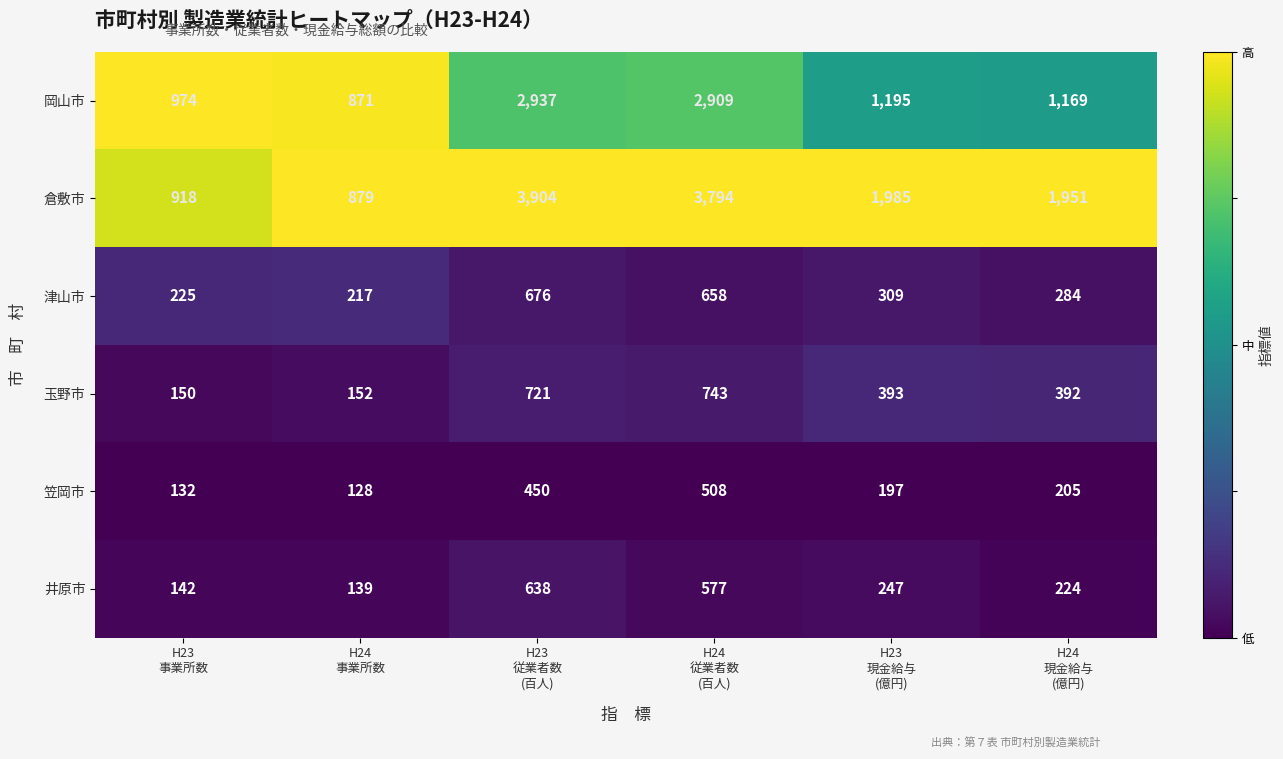

Which series has the widest spread of values?

倉敷市